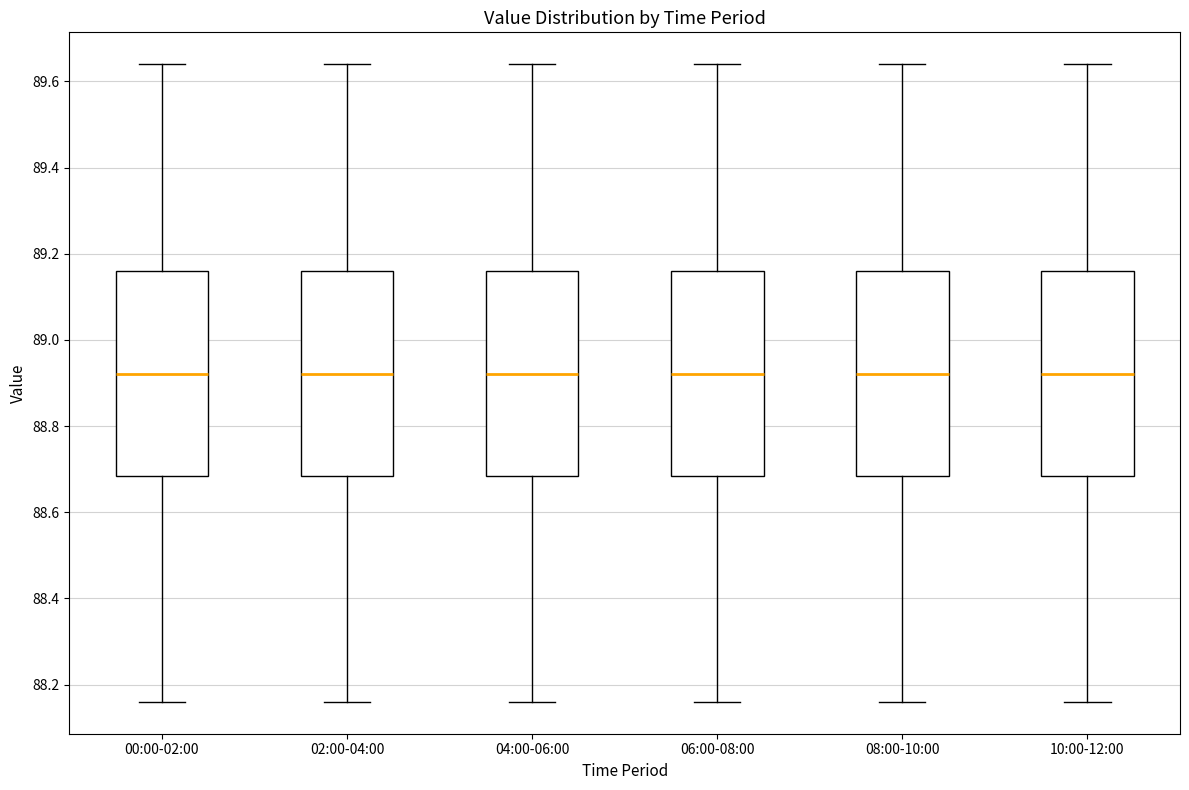

Reading left to right, transcribe this box plot: for each box, give where its median line is, the range the box spans, and where its two whiskers end, as read against the y-axis. The values are not printed on the chart, so give them approximately, as read against the axis.

00:00-02:00: median 88.92, box 88.68 to 89.16, whiskers 88.16 to 89.64
02:00-04:00: median 88.92, box 88.68 to 89.16, whiskers 88.16 to 89.64
04:00-06:00: median 88.92, box 88.68 to 89.16, whiskers 88.16 to 89.64
06:00-08:00: median 88.92, box 88.68 to 89.16, whiskers 88.16 to 89.64
08:00-10:00: median 88.92, box 88.68 to 89.16, whiskers 88.16 to 89.64
10:00-12:00: median 88.92, box 88.68 to 89.16, whiskers 88.16 to 89.64